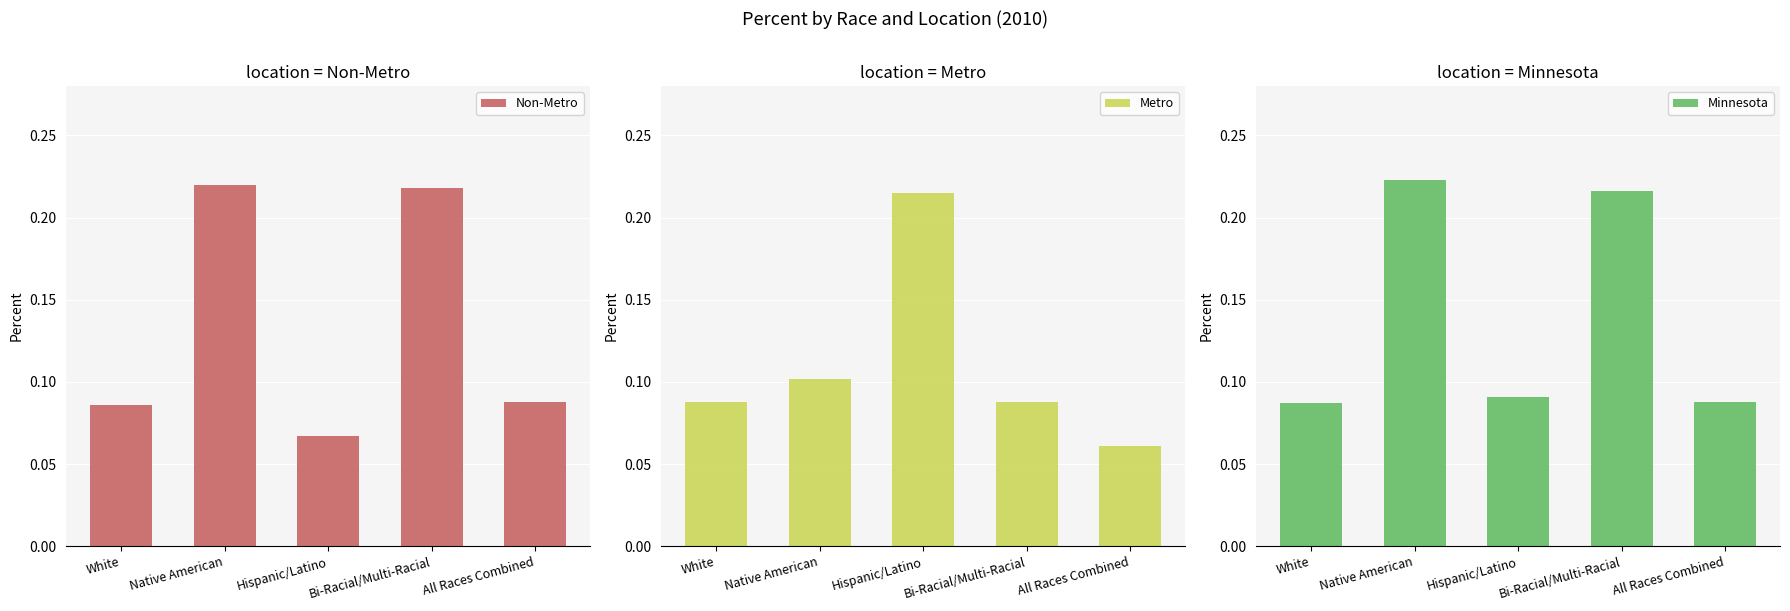

Reading right to left, what are all the values shown in this chart?

Non-Metro: 0.1	0.2	0.1	0.2	0.1
Metro: 0.1	0.1	0.2	0.1	0.1
Minnesota: 0.1	0.2	0.1	0.2	0.1